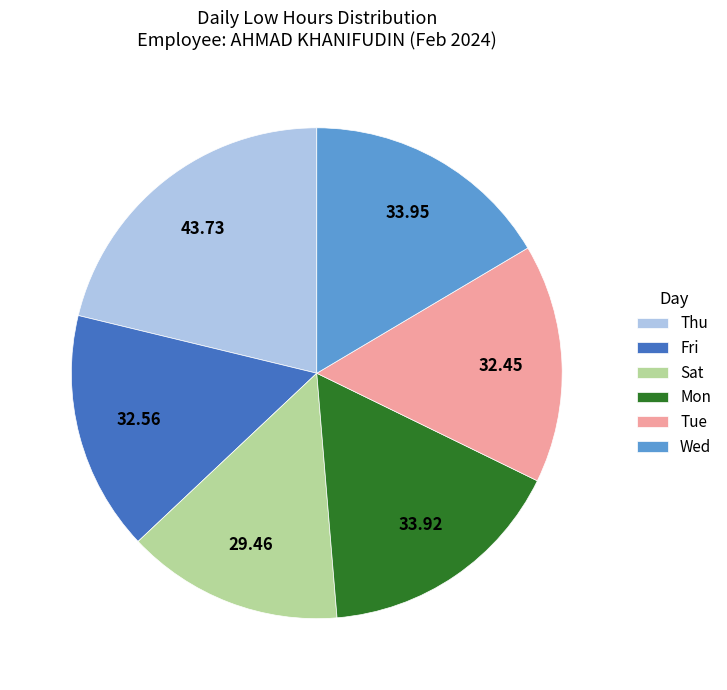

Is the sum of Wed and Thu greater than half?

No